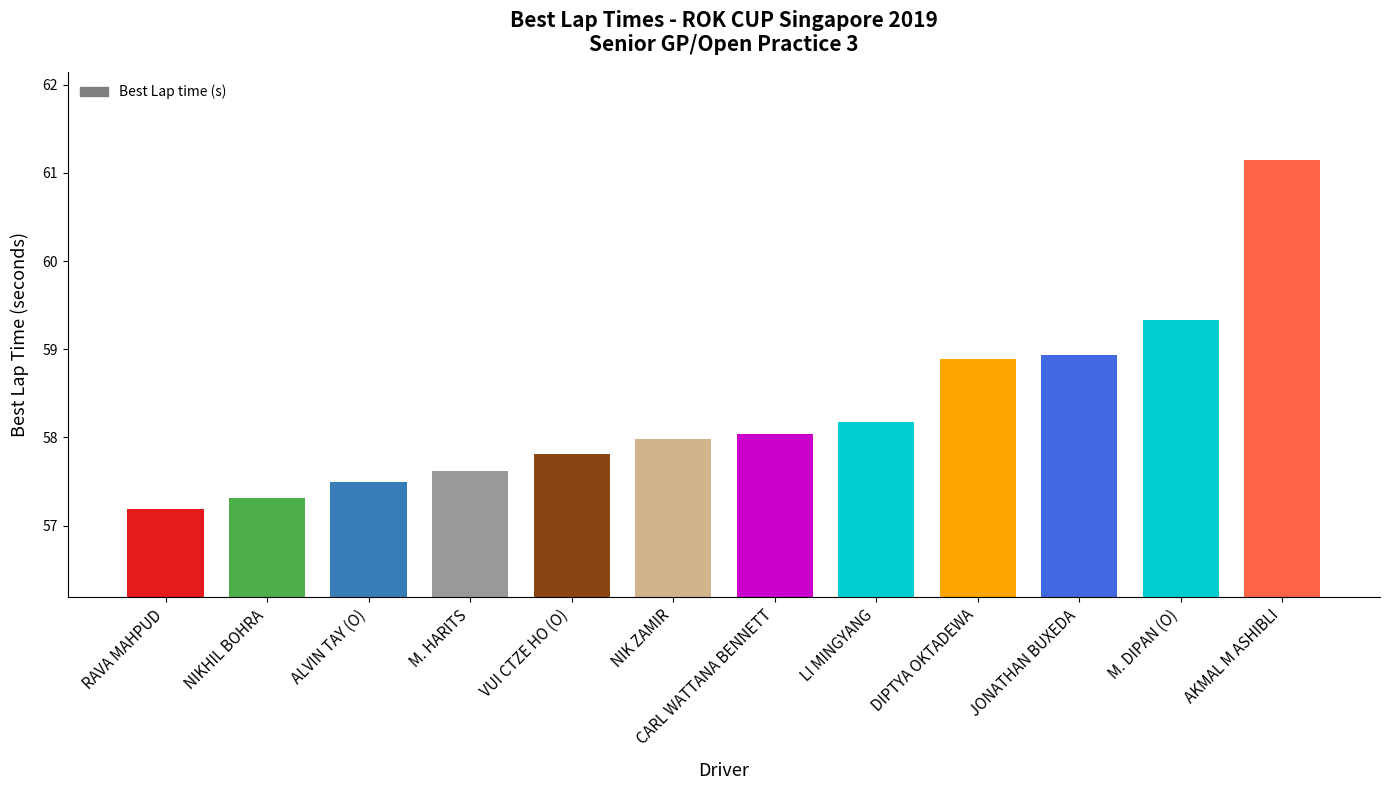

At which category does the chart reach its peak across all series?

AKMAL M ASHIBLI